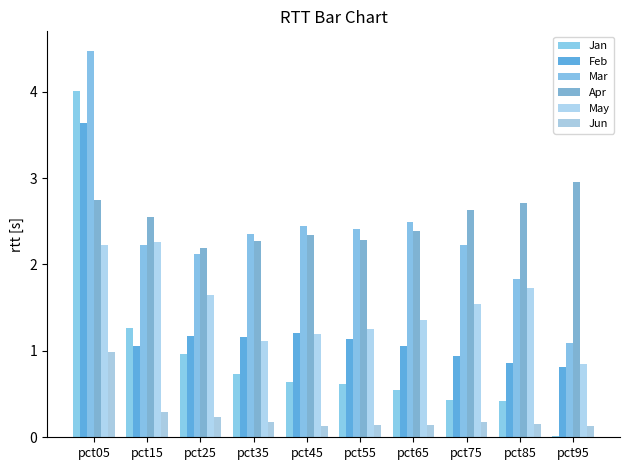

Are the bars horizontal?

No